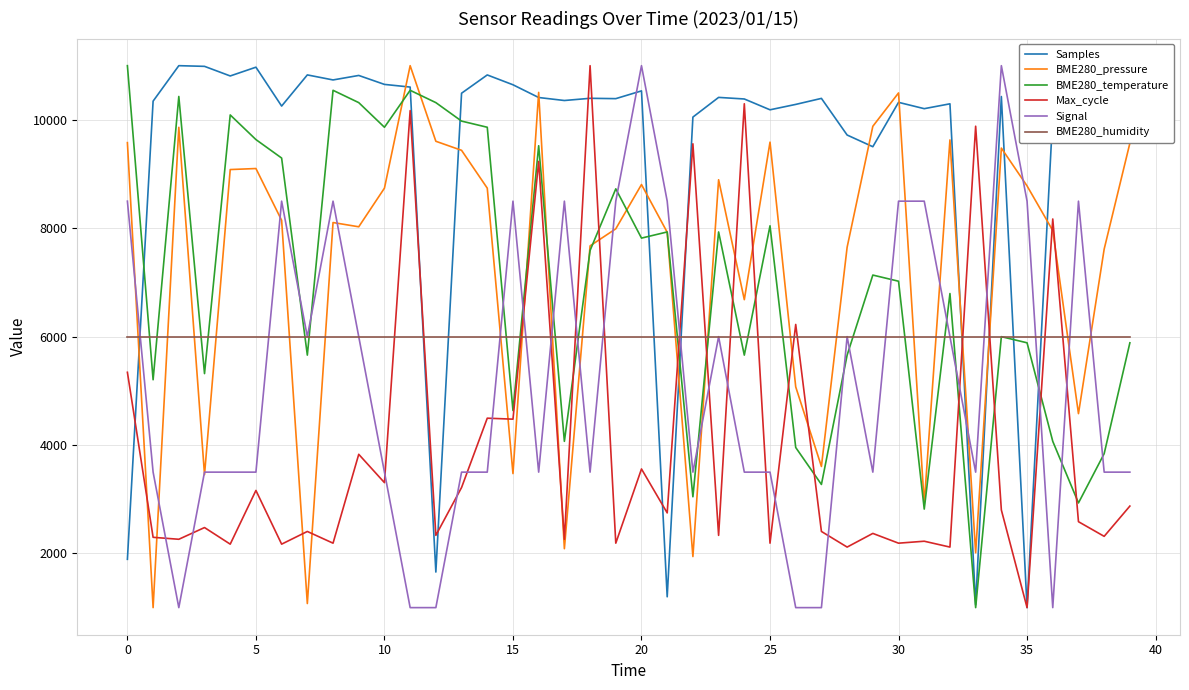

Which series has the largest total across all categories?

Samples